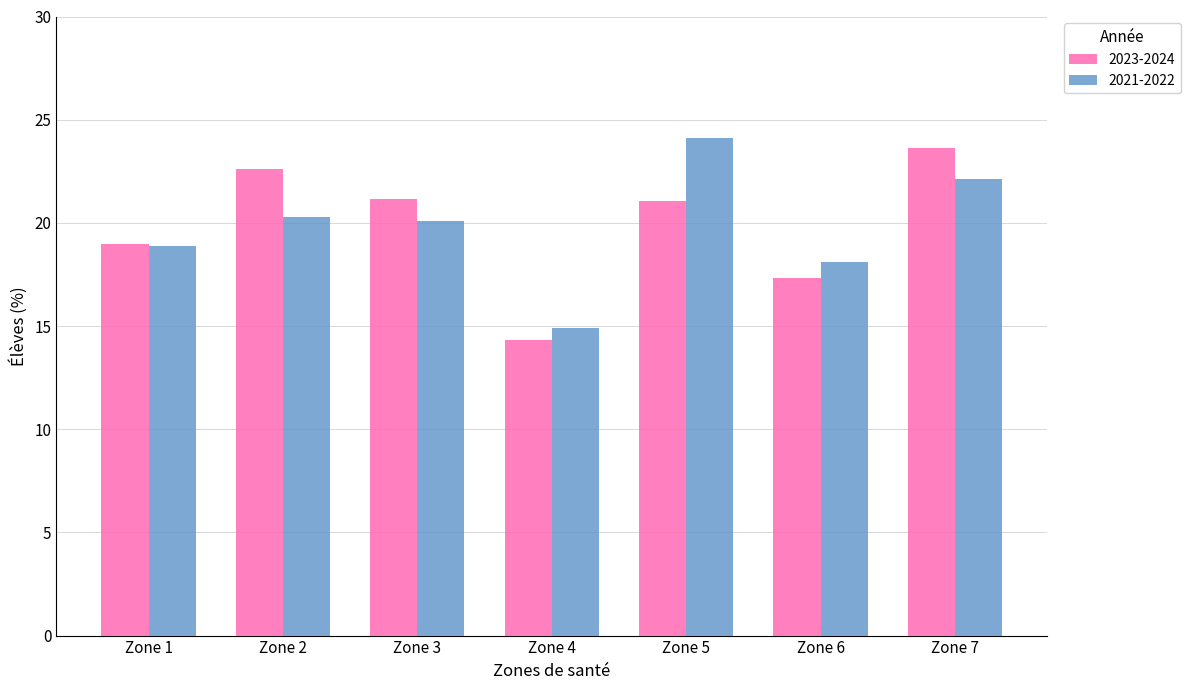

How many data points in 2021-2022 are less than 20?

3